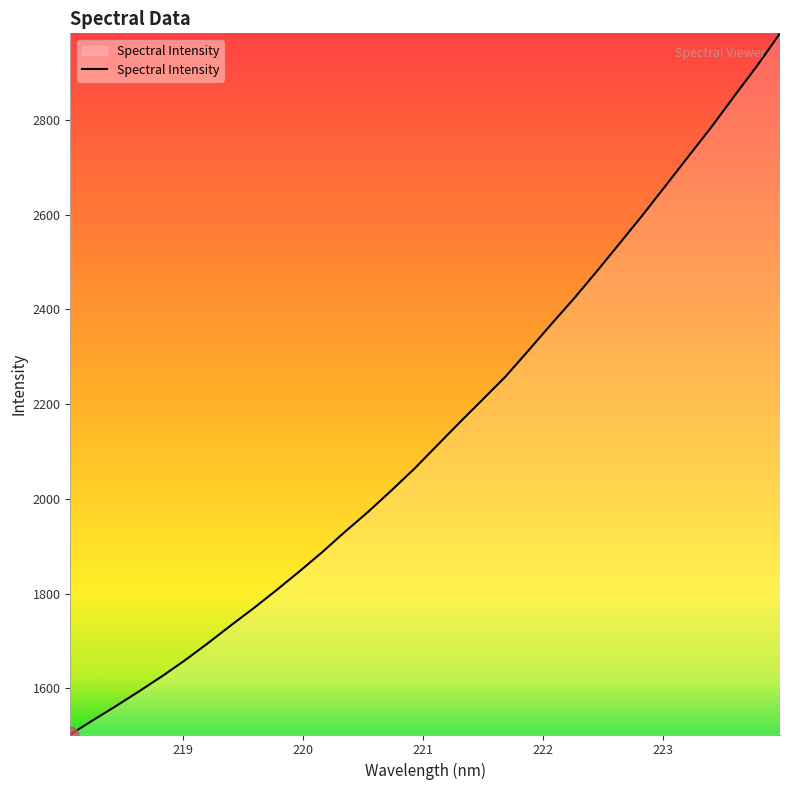

What is the minimum value shown in the chart?

1502.4